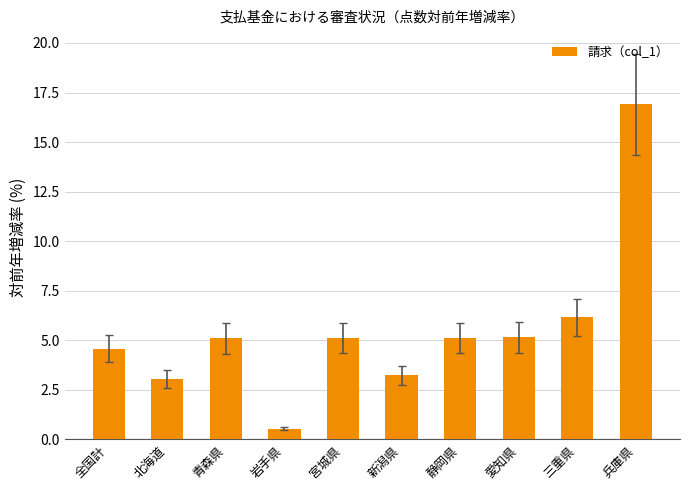

Approximately how many times larger is the value at 静岡県 compared to 全国計?

1.1